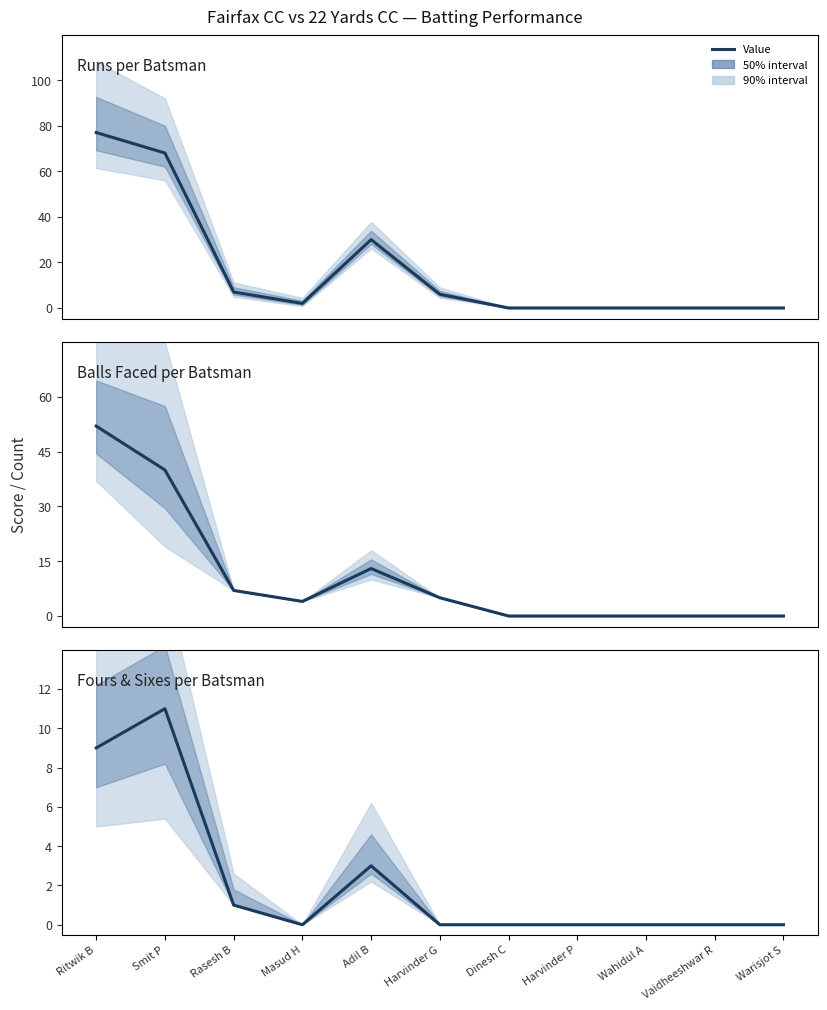

How many interior local valleys (lower than both neighbors) does the data have?

1